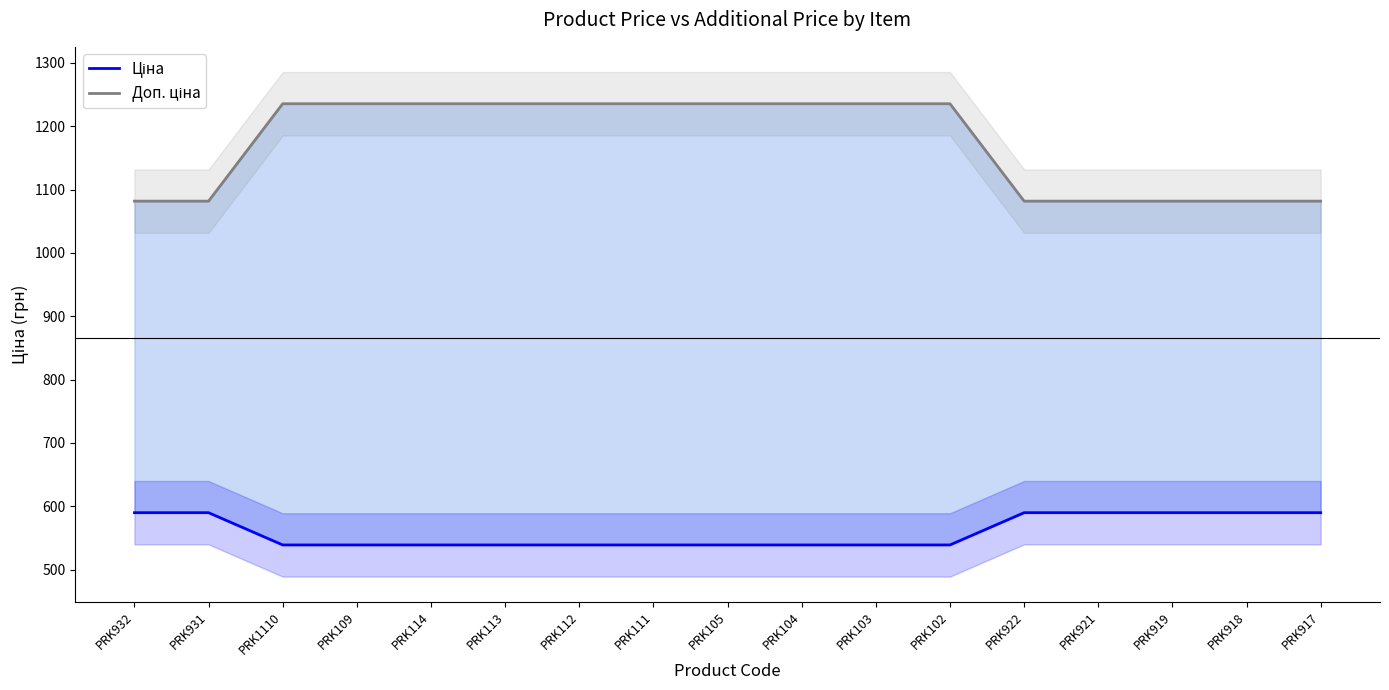

True or false: Доп. ціна and Ціна cross at least once.

False